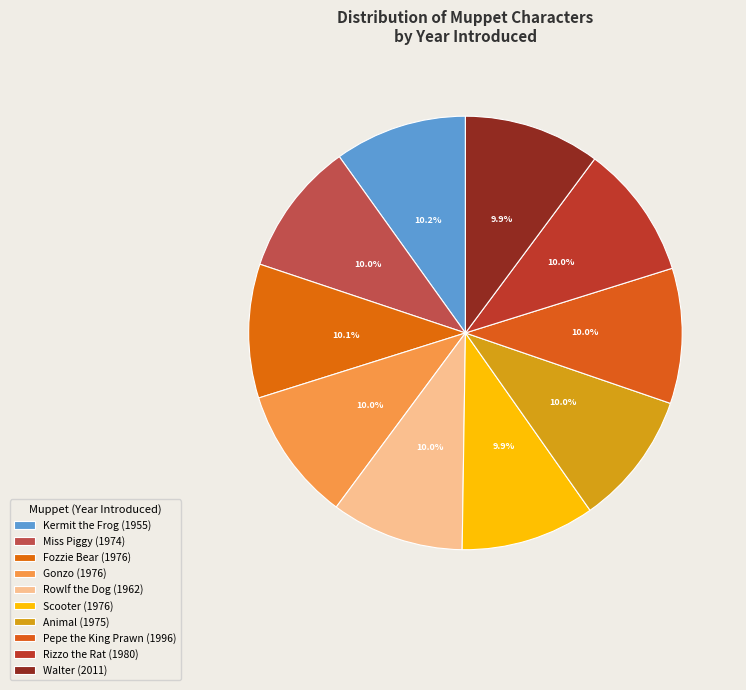

What percentage is the Animal slice, to the nearest percent?

10%